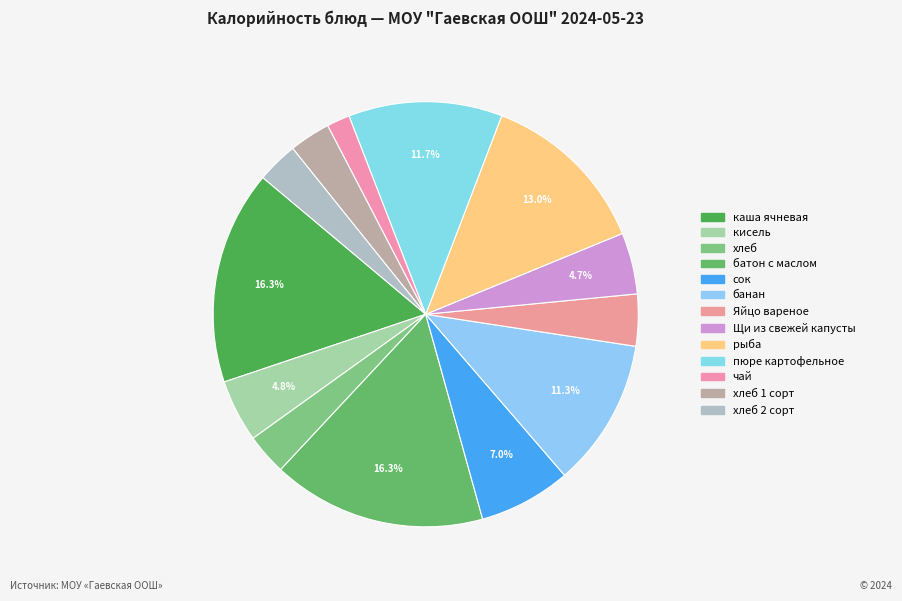

Which category has the biggest portion of the pie?

каша ячневая